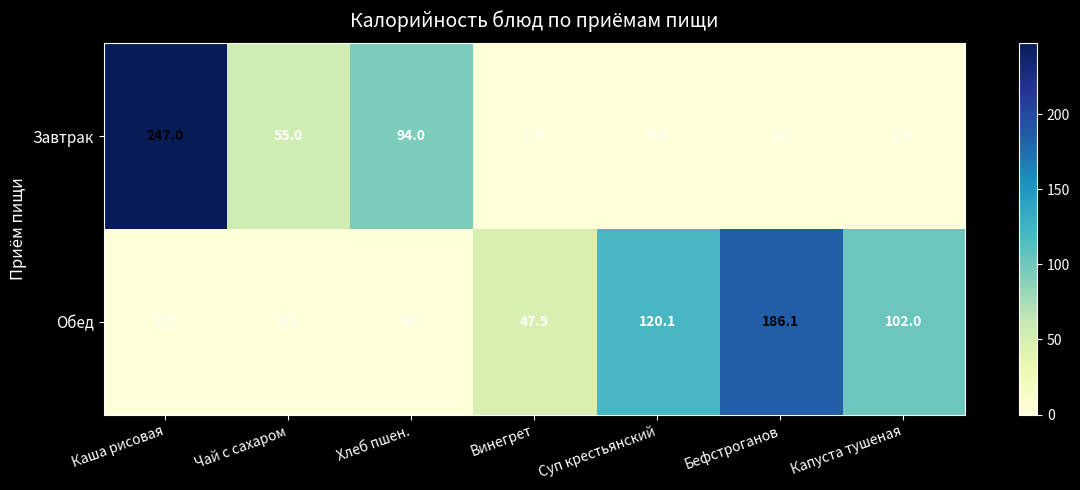

Where is Обед nearest to the value 93?

Капуста тушеная